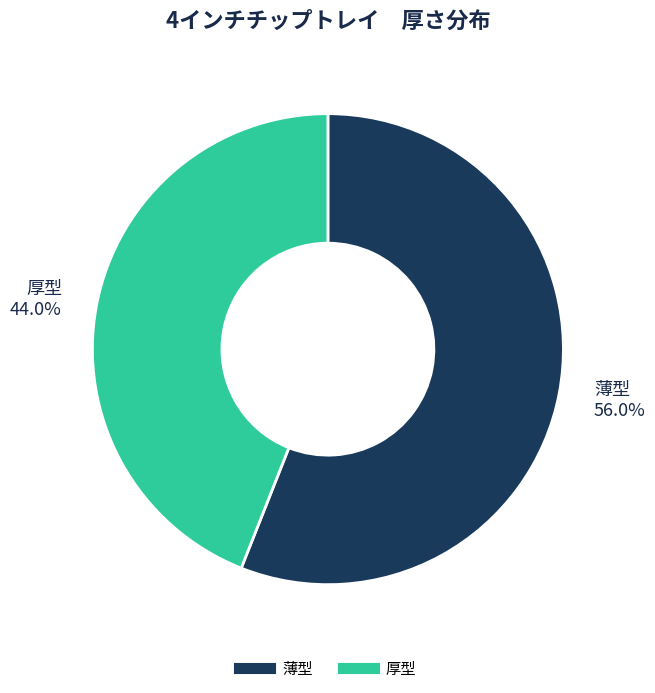

What percentage is the 薄型 slice, to the nearest percent?

56%